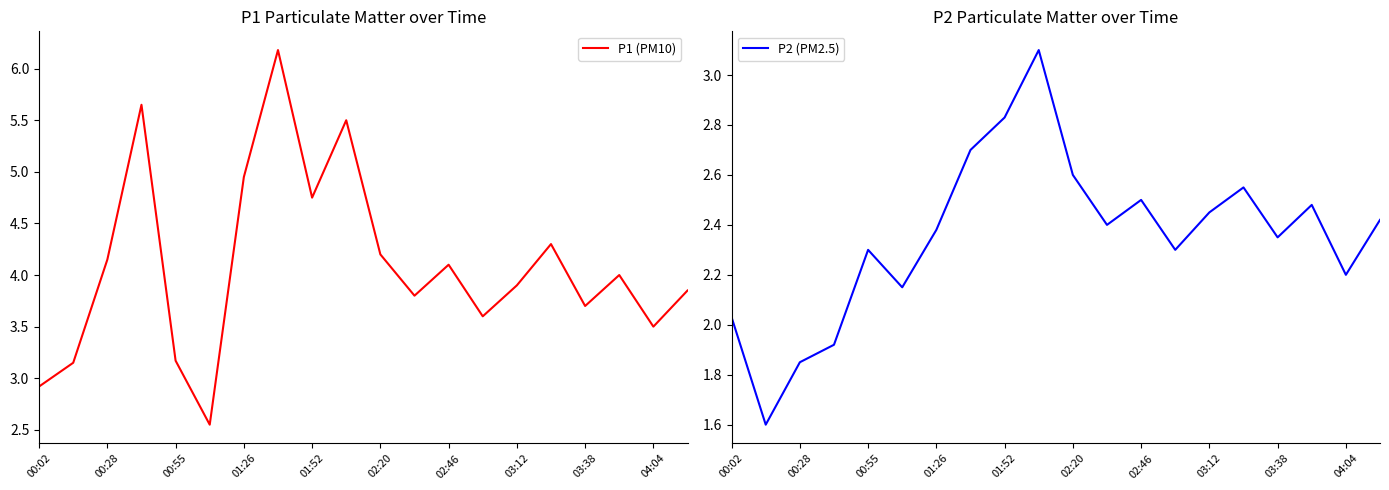

Is this an area chart (filled region under the line)?

No